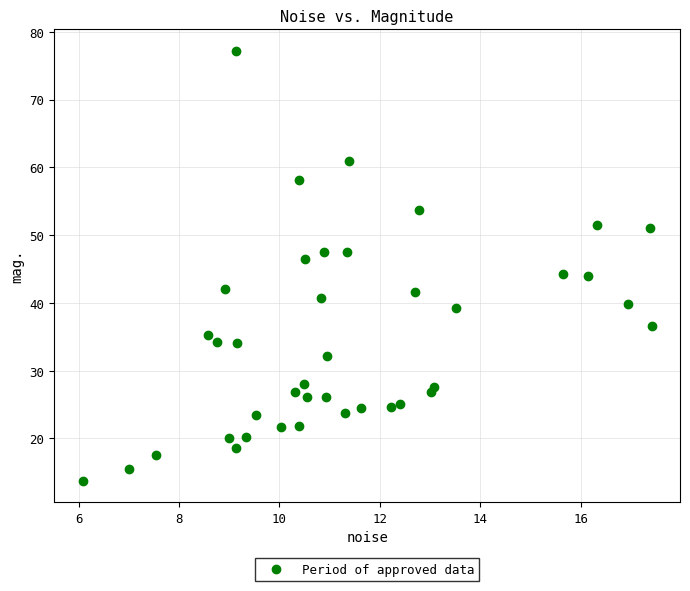

What is the range of X values (max minus min)?

11.3